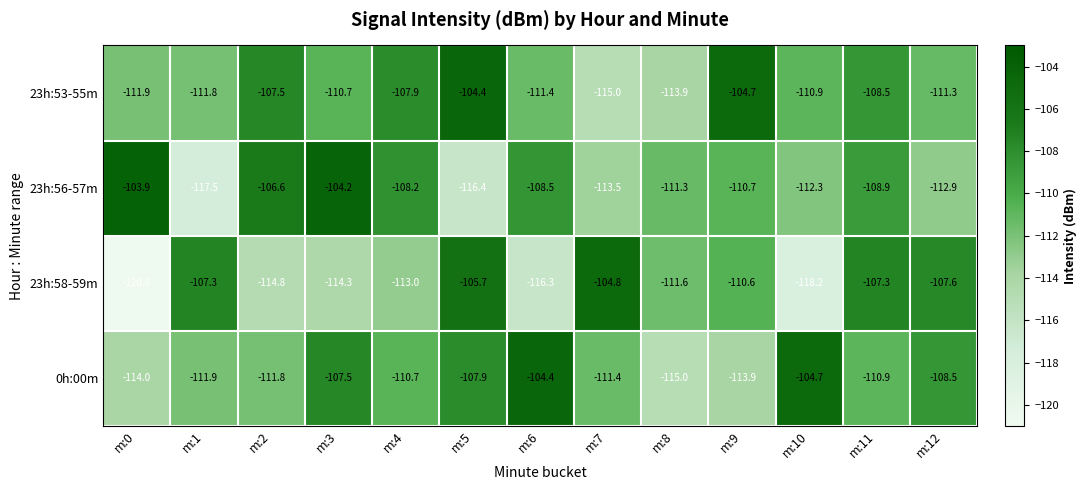

True or false: 23h:56-57m has a value of -113.5 at m:7.

True